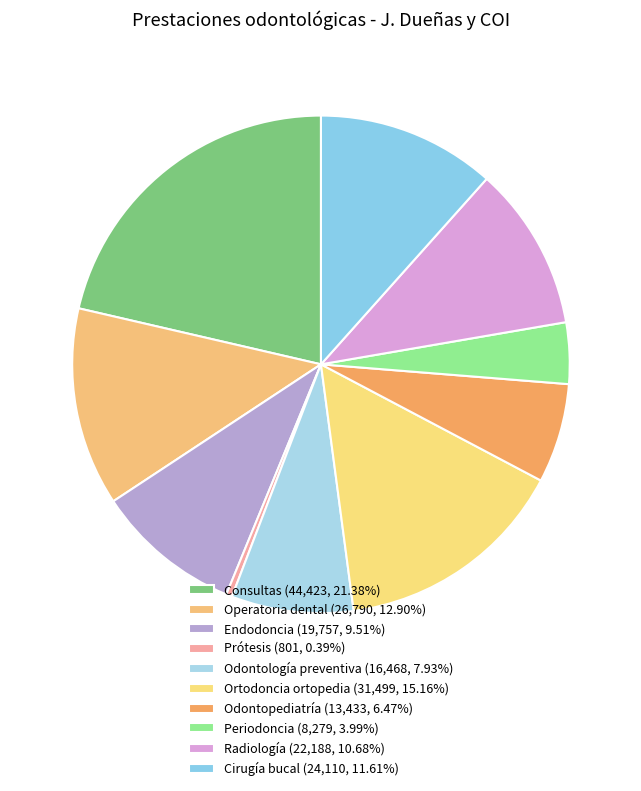

To the nearest percent, what is the difference between the Consultas and Operatoria dental slice percentages?

8%